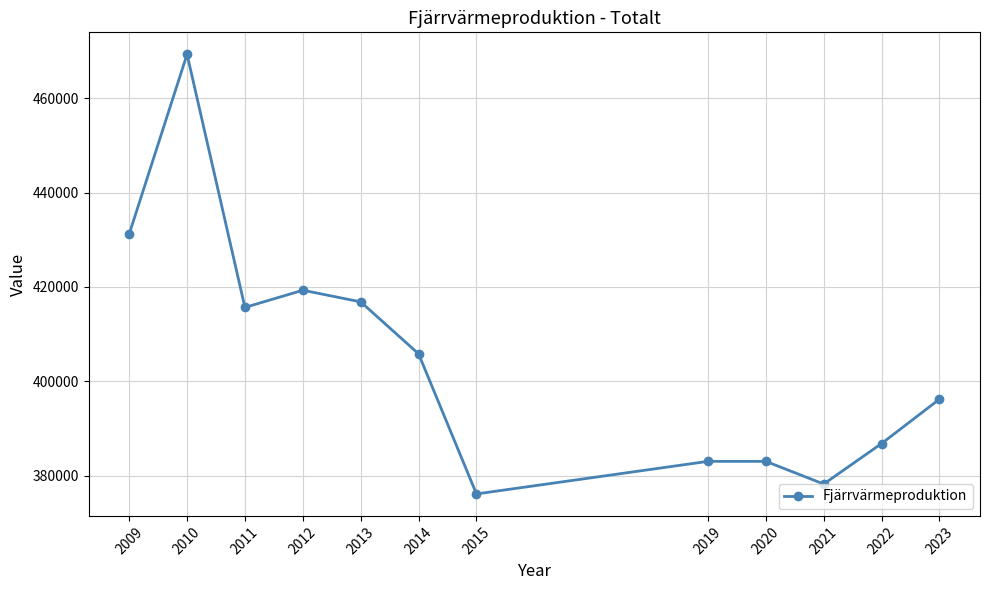

What is the sum of all values?

4861341